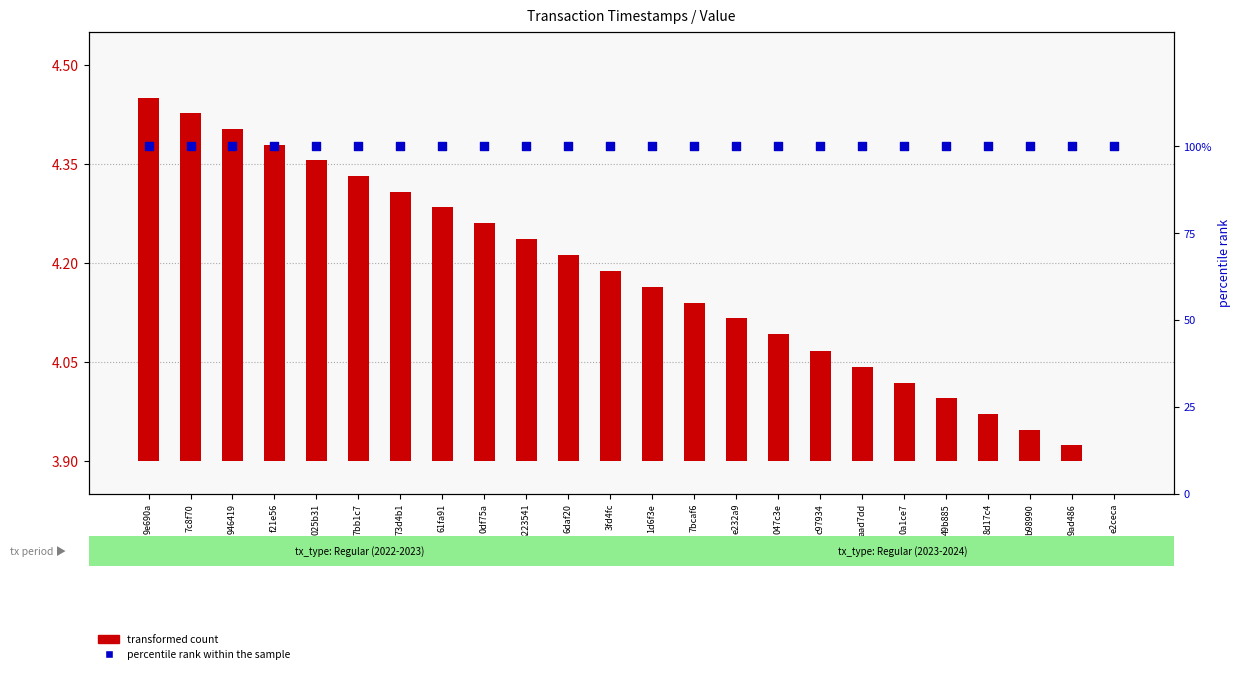

Which series reaches the minimum Y coordinate?

transformed count